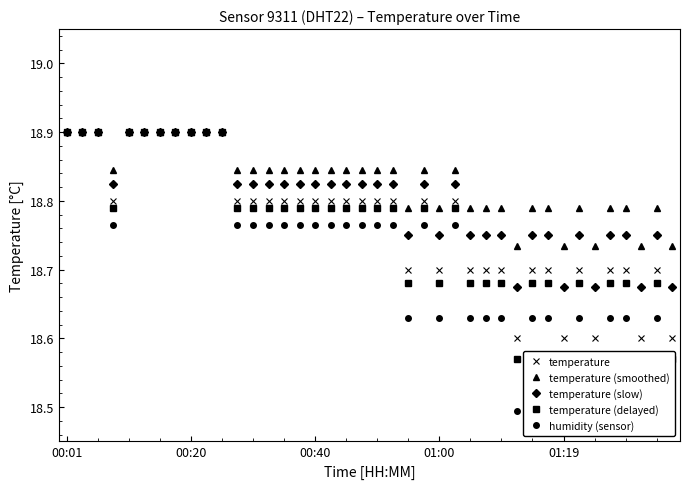

How many temperature (slow) values are between 18 and 19?

40